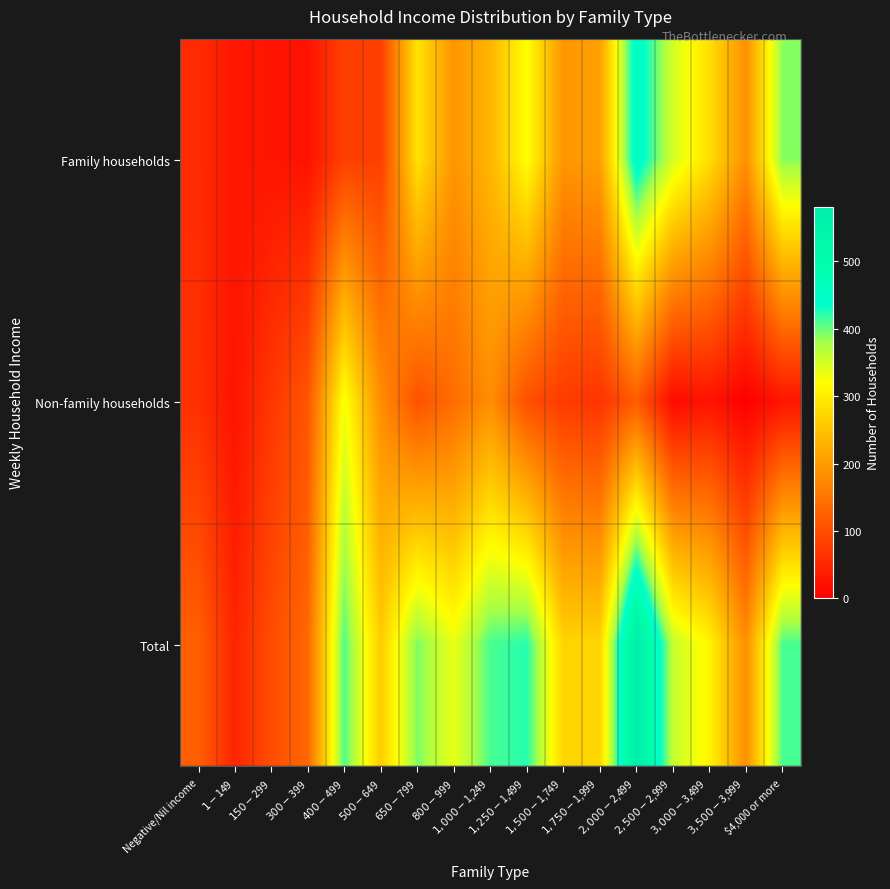

What is the spread (max minus min) of values at $400-$499?

328